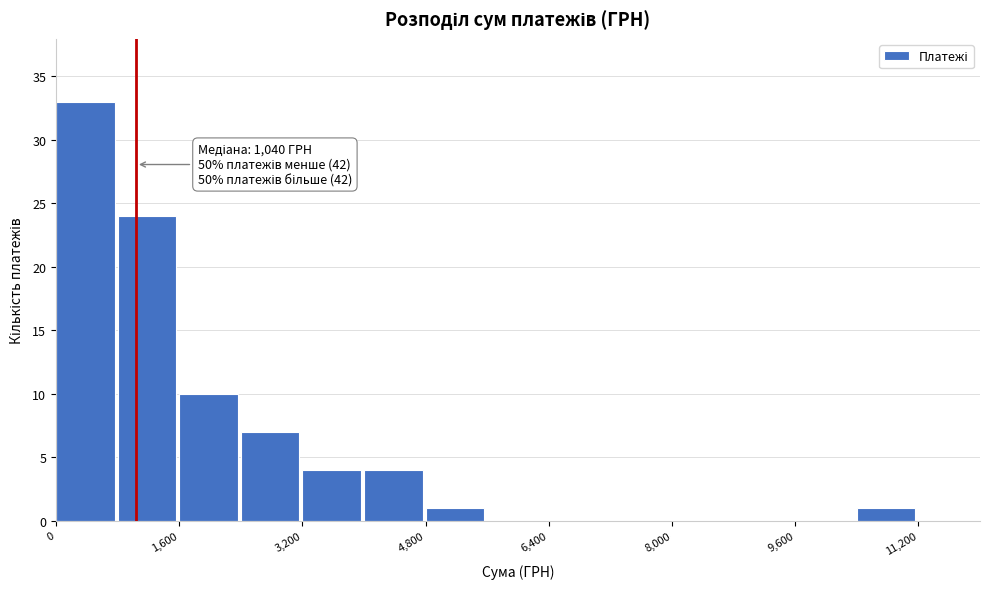

Over which range of the x-axis is the bar tallest?

0 to 800